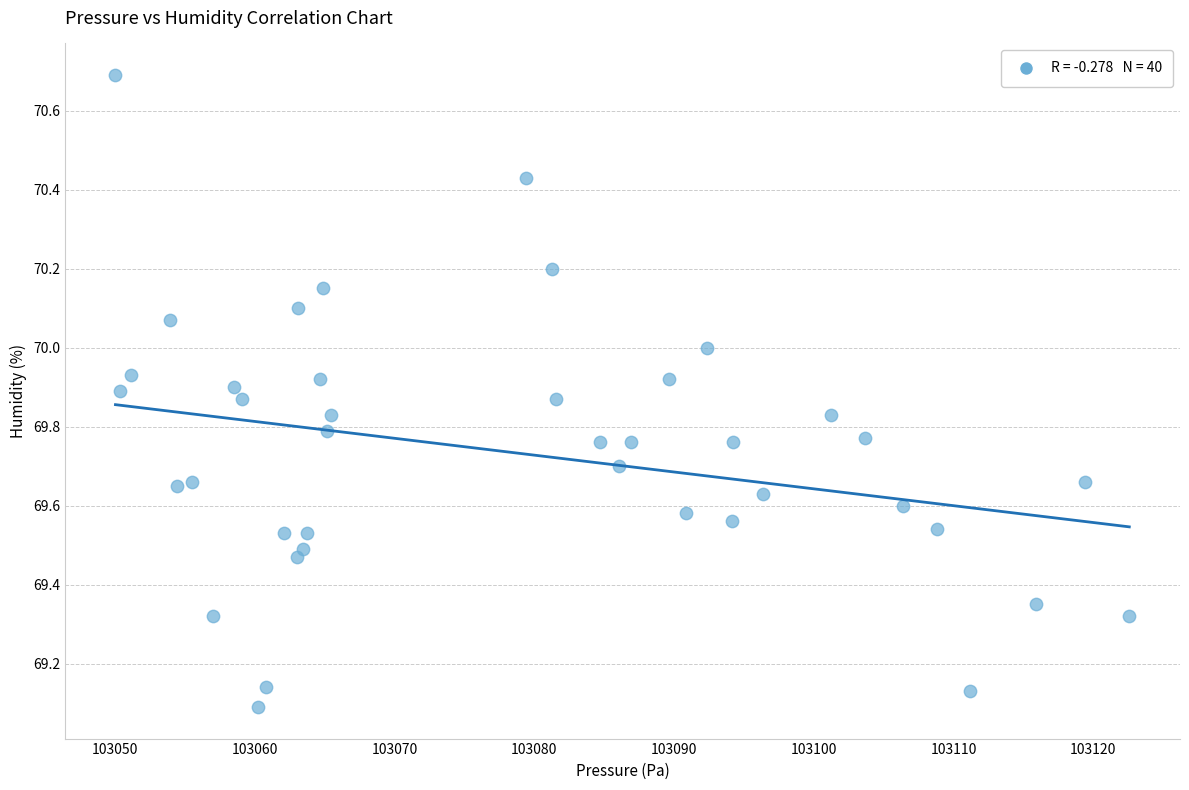

What is the range of Y values (max minus min)?

1.6